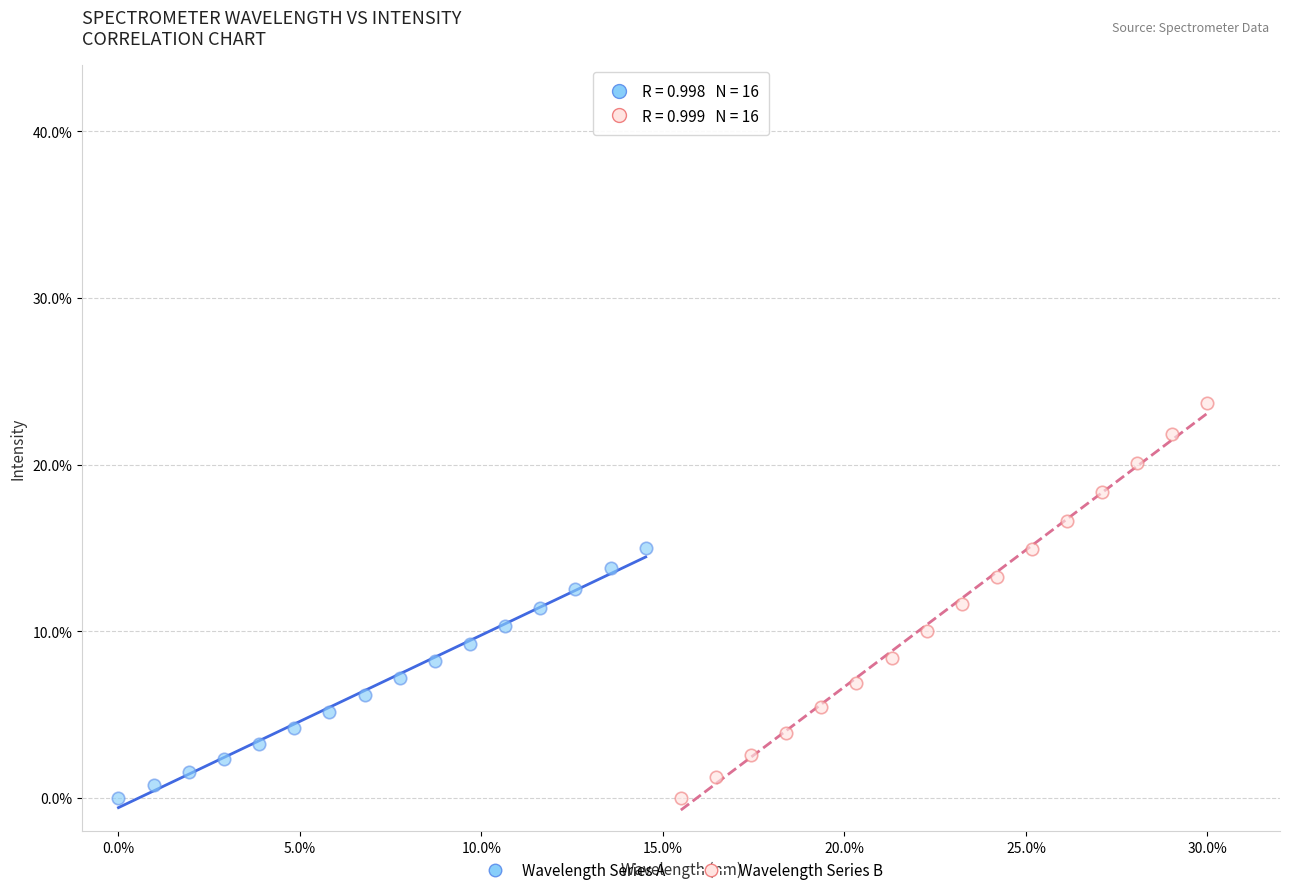

Which series has the largest Y range (max minus min)?

Wavelength Series B